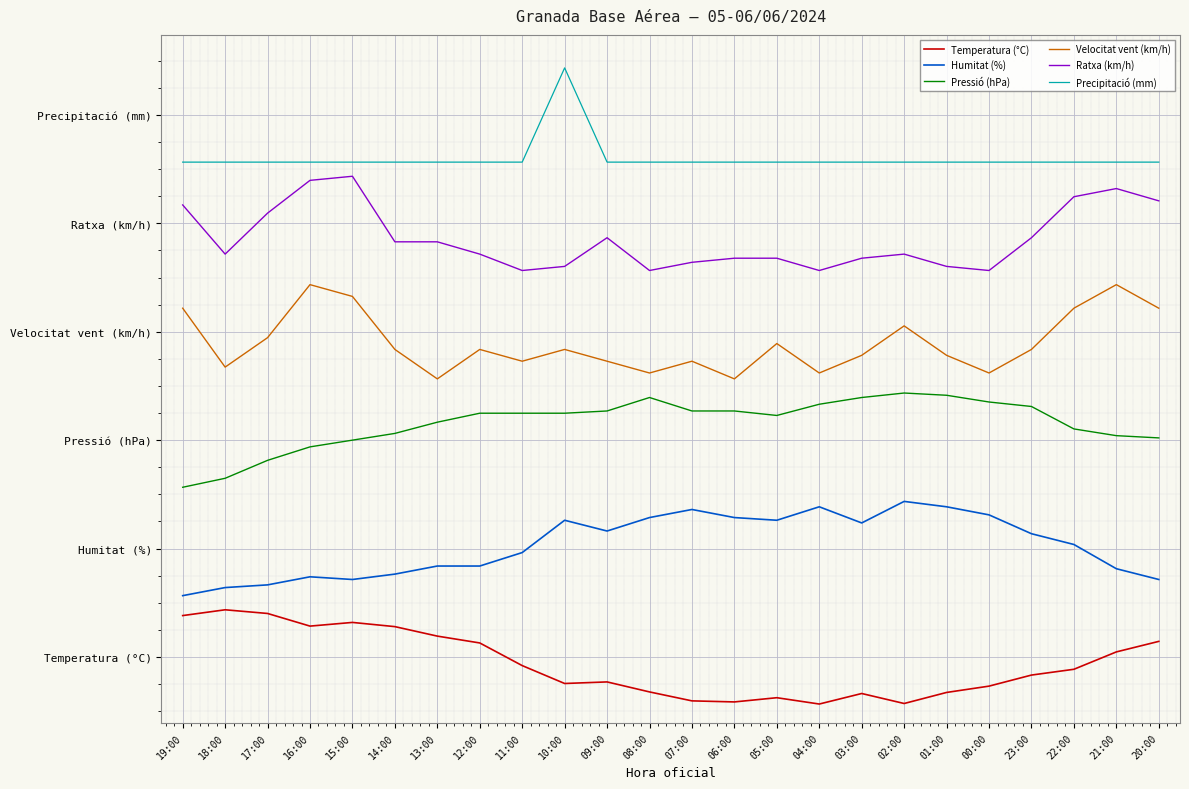

Where is Velocitat vent (km/h) nearest to the value 3?

13:00